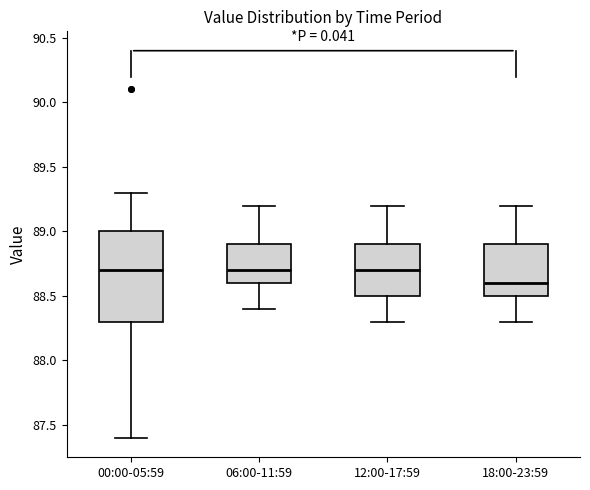

Reading left to right, transcribe this box plot: for each box, give where its median line is, the range the box spans, and where its two whiskers end, as read against the y-axis. The values are not printed on the chart, so give them approximately, as read against the axis.

00:00-05:59: median 88.7, box 88.3 to 89.0, whiskers 87.4 to 89.3
06:00-11:59: median 88.7, box 88.6 to 88.9, whiskers 88.4 to 89.2
12:00-17:59: median 88.7, box 88.5 to 88.9, whiskers 88.3 to 89.2
18:00-23:59: median 88.6, box 88.5 to 88.9, whiskers 88.3 to 89.2